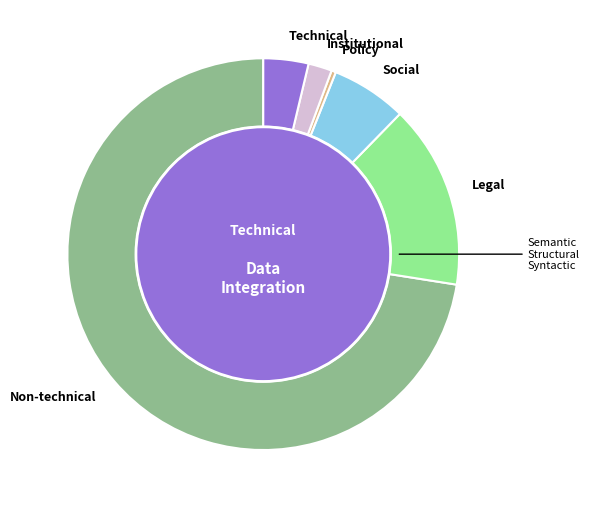

Count the number of slices in the pie.

13